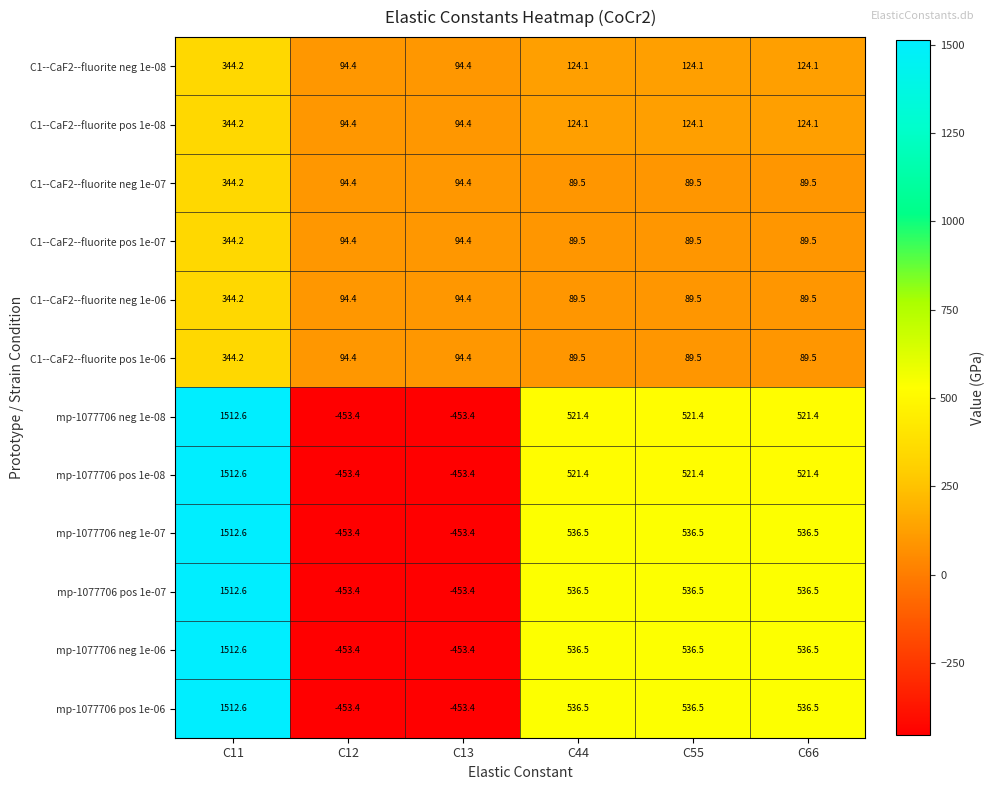

What is the approximate value of C1--CaF2--fluorite pos 1e-08 at C66?

124.1